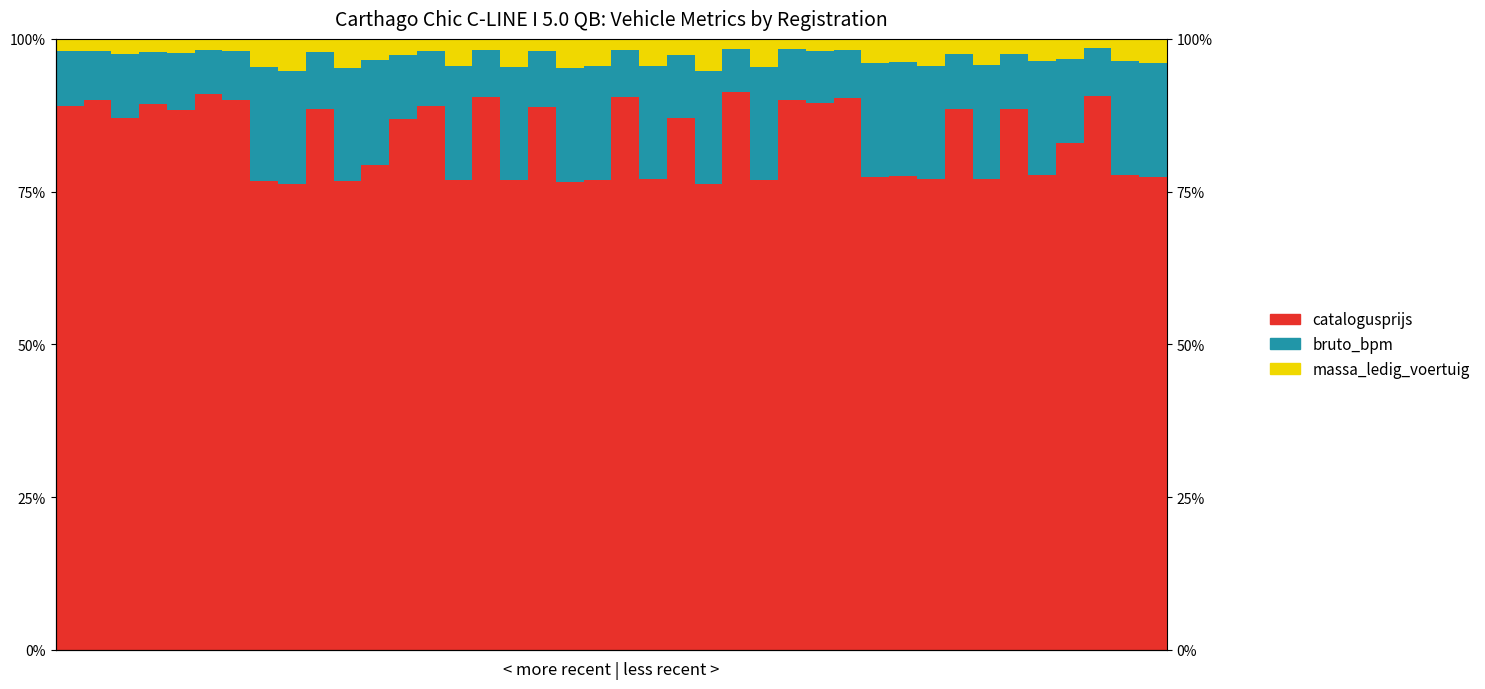

At which label is catalogusprijs closest to 83?

36